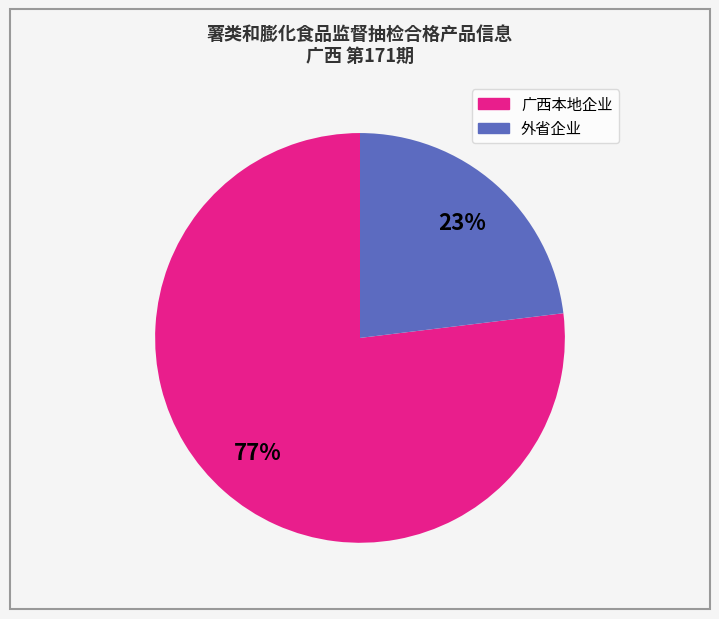

Is there a majority slice in this chart?

Yes